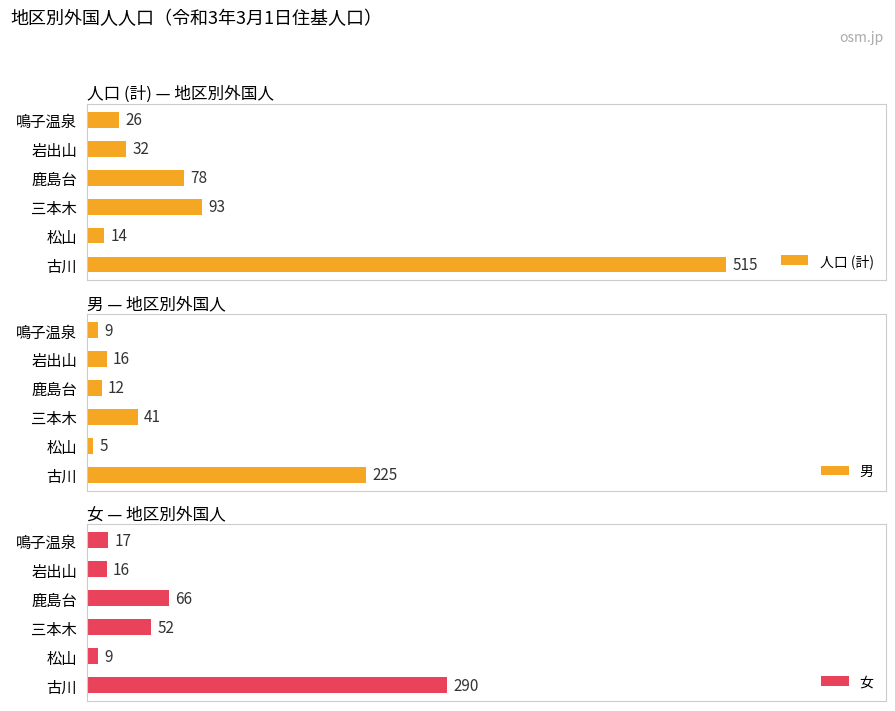

At which label is 人口 (計) closest to 264?

三本木